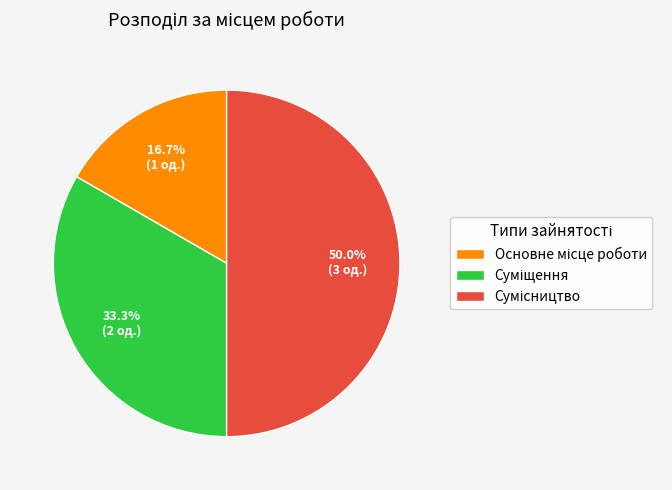

Count the number of slices in the pie.

3